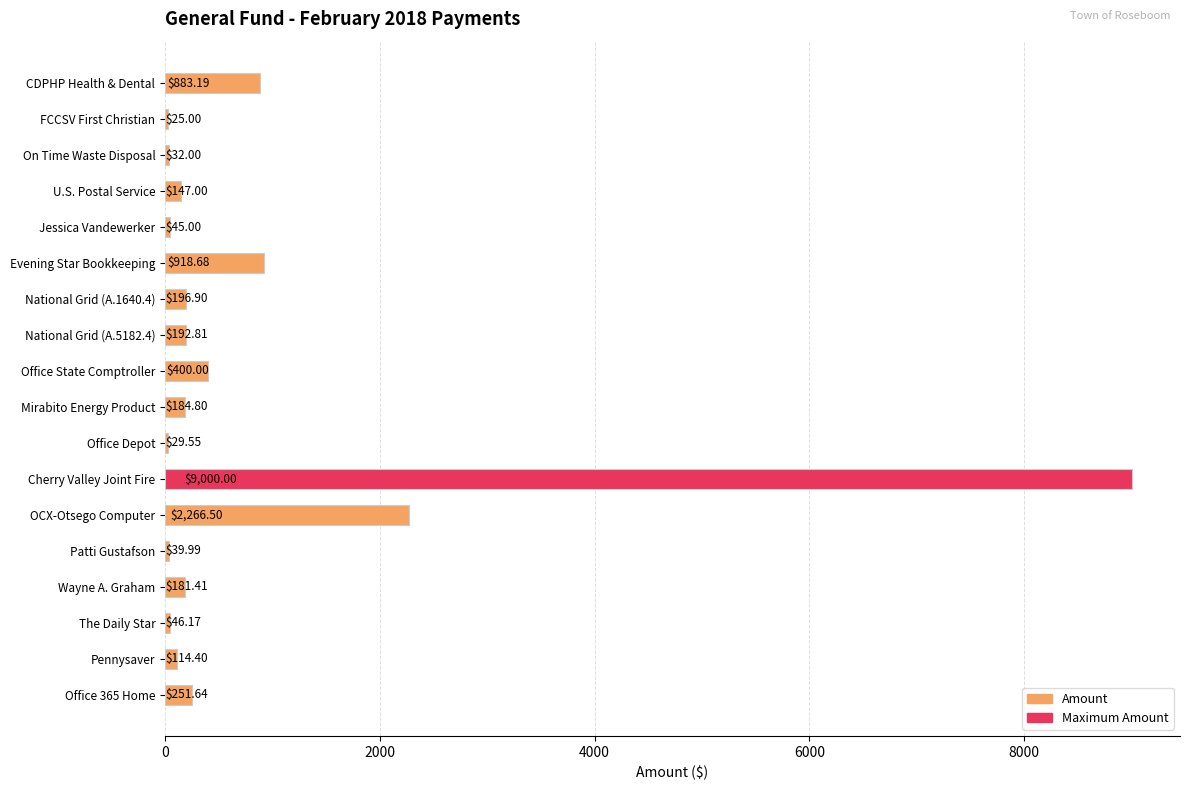

Which has a higher value, Evening Star Bookkeeping or Office Depot?

Evening Star Bookkeeping